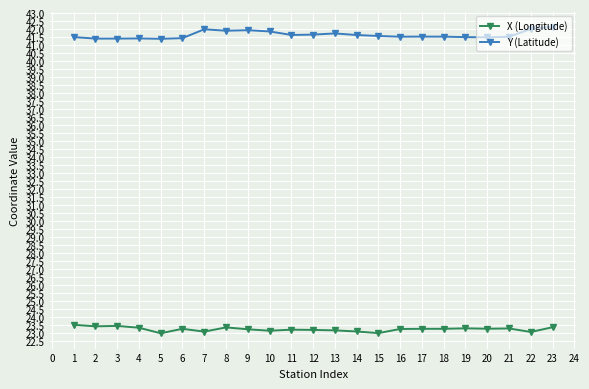

What is the value of the Y (Latitude) point at the 3rd from the left?

41.4